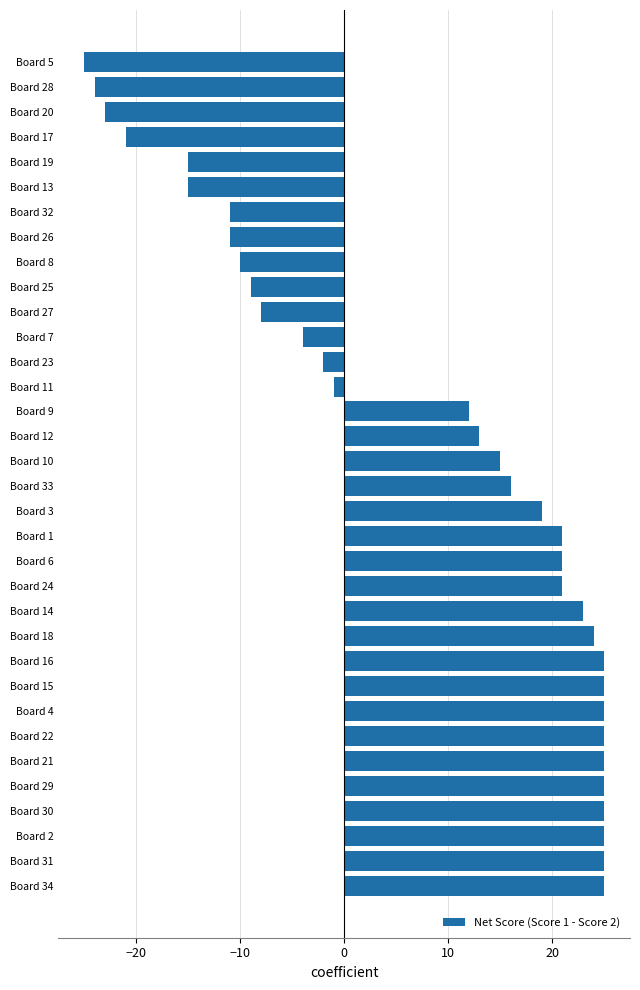

What is the difference between the maximum and second lowest values?

49